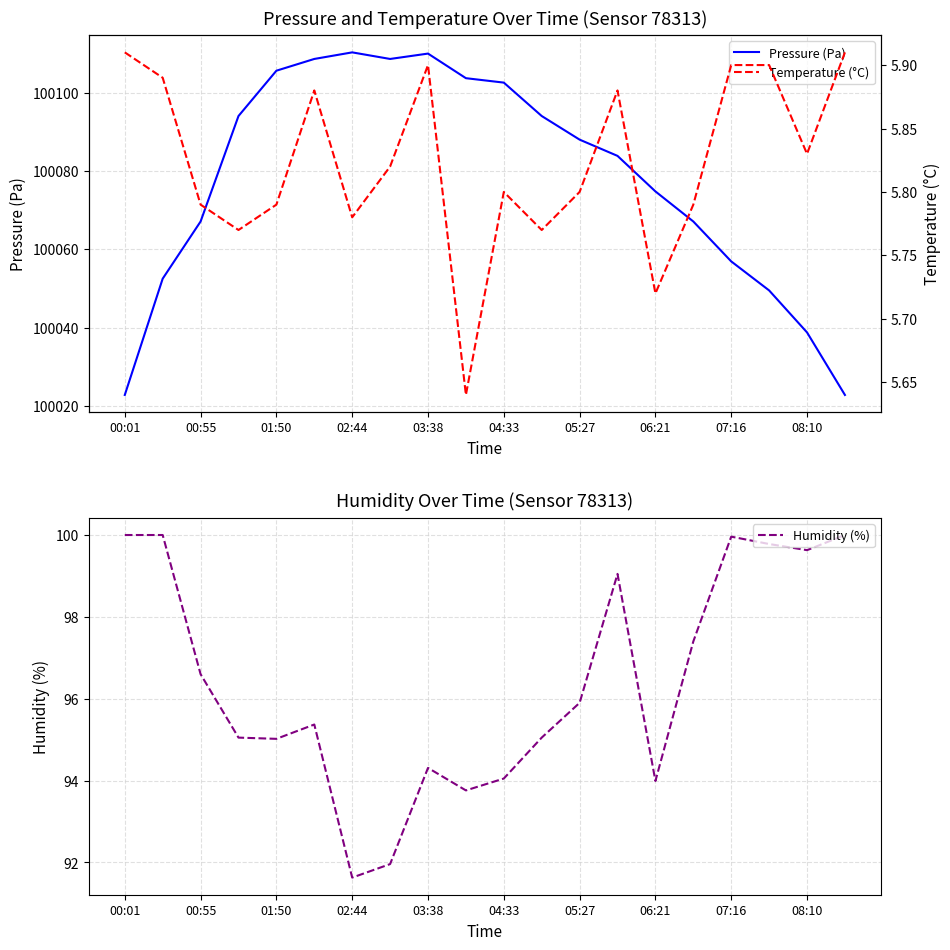

Is it true that Pressure (Pa) equals 152952.5 at 02:44?

False